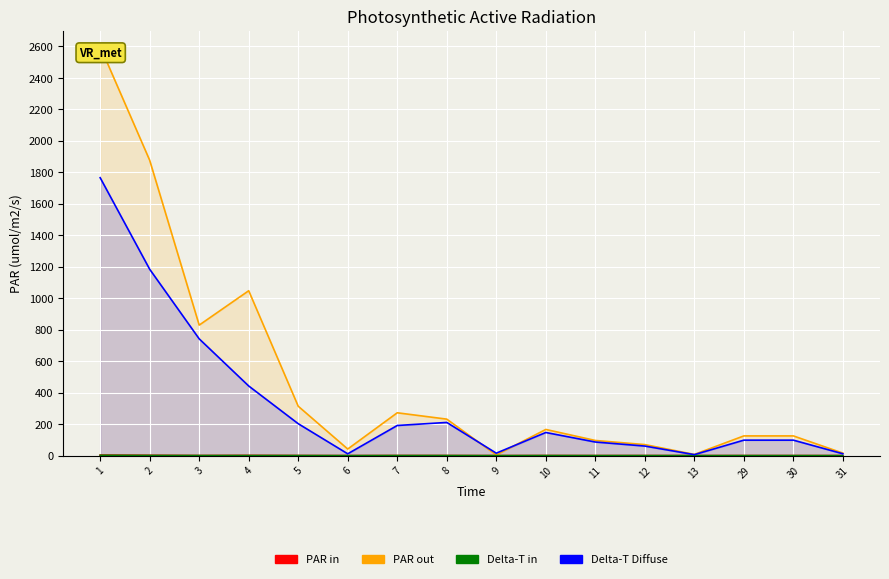

At which label does Розрахункова сума reach its peak?

1